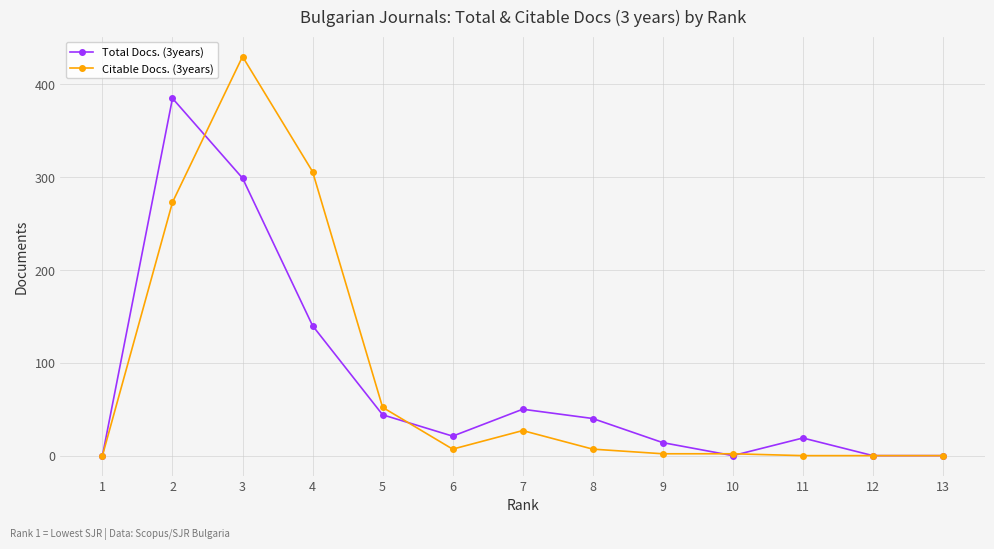

What is the difference between the maximum and minimum values in the Total Docs. (3years) series?

385